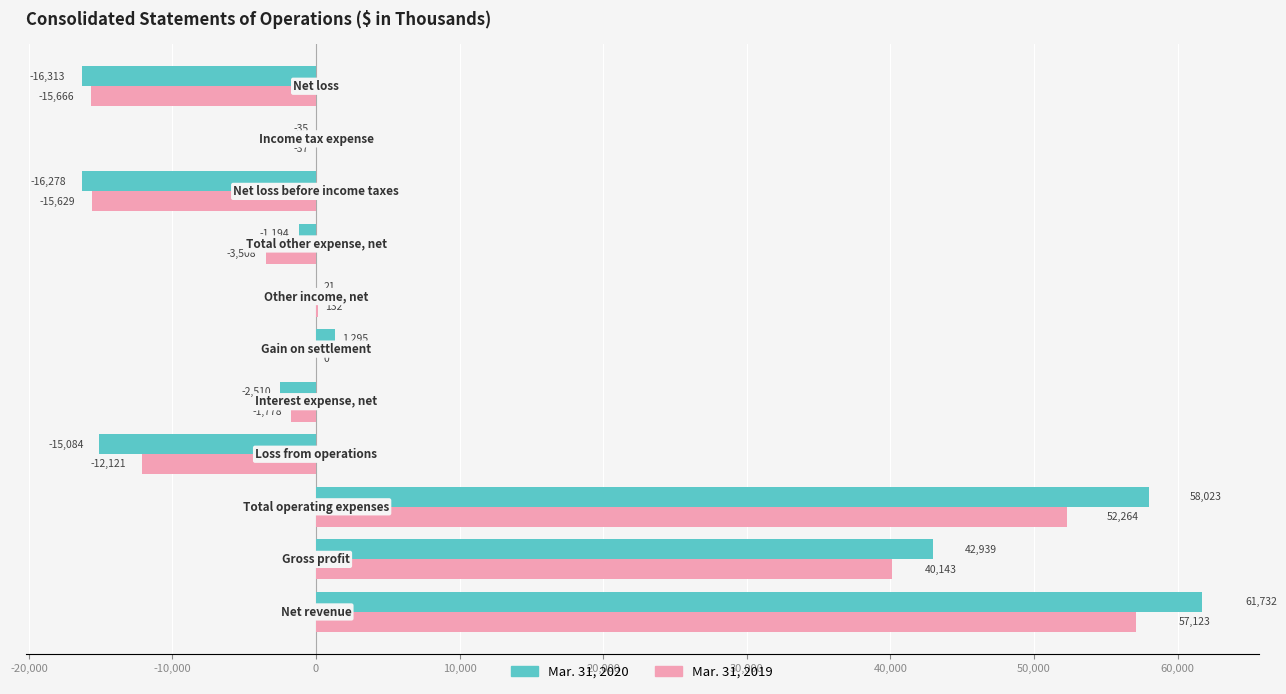

What is the greatest value displayed?

61732